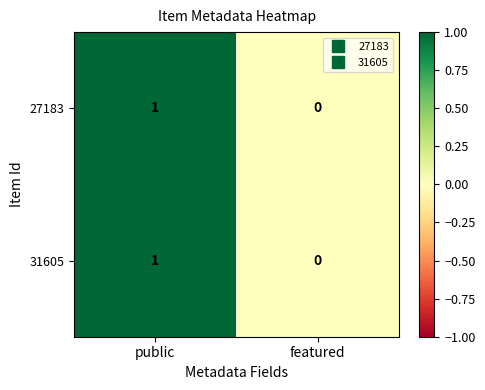

Reading right to left, what are all the values shown in this chart?

27183: 0	1
31605: 0	1